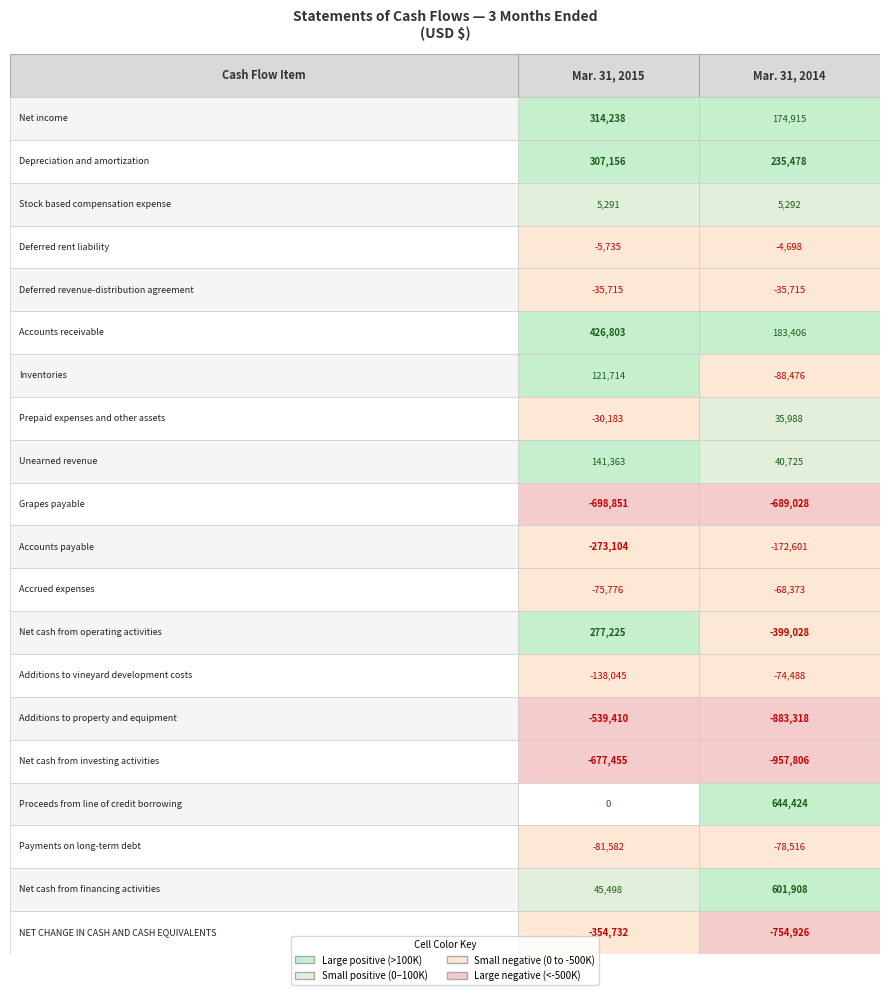

Which series has the largest total across all categories?

Net cash from financing activities